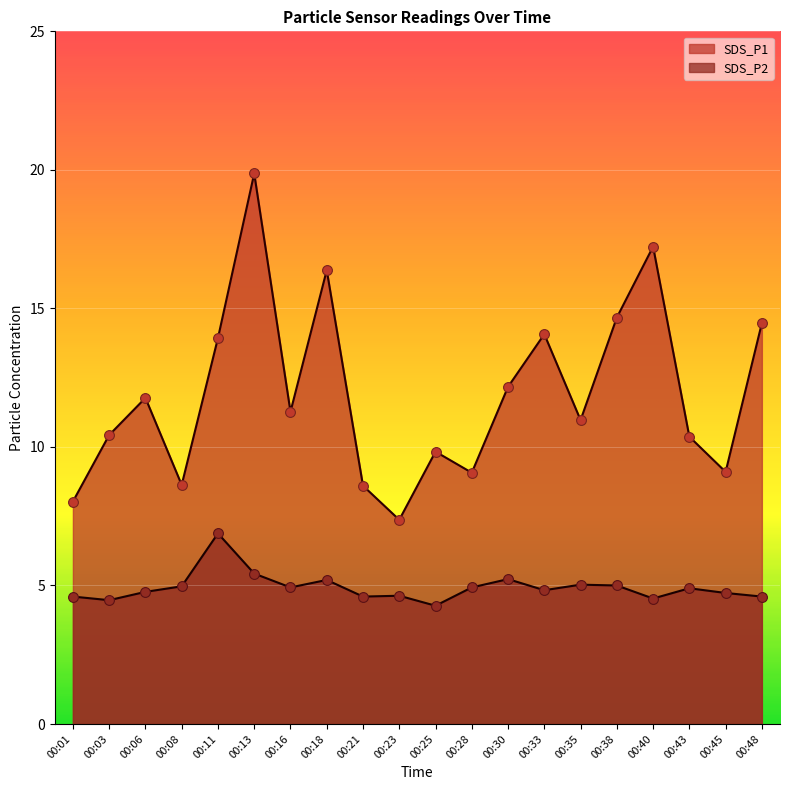

What are all the series names shown in the legend?

SDS_P1, SDS_P2